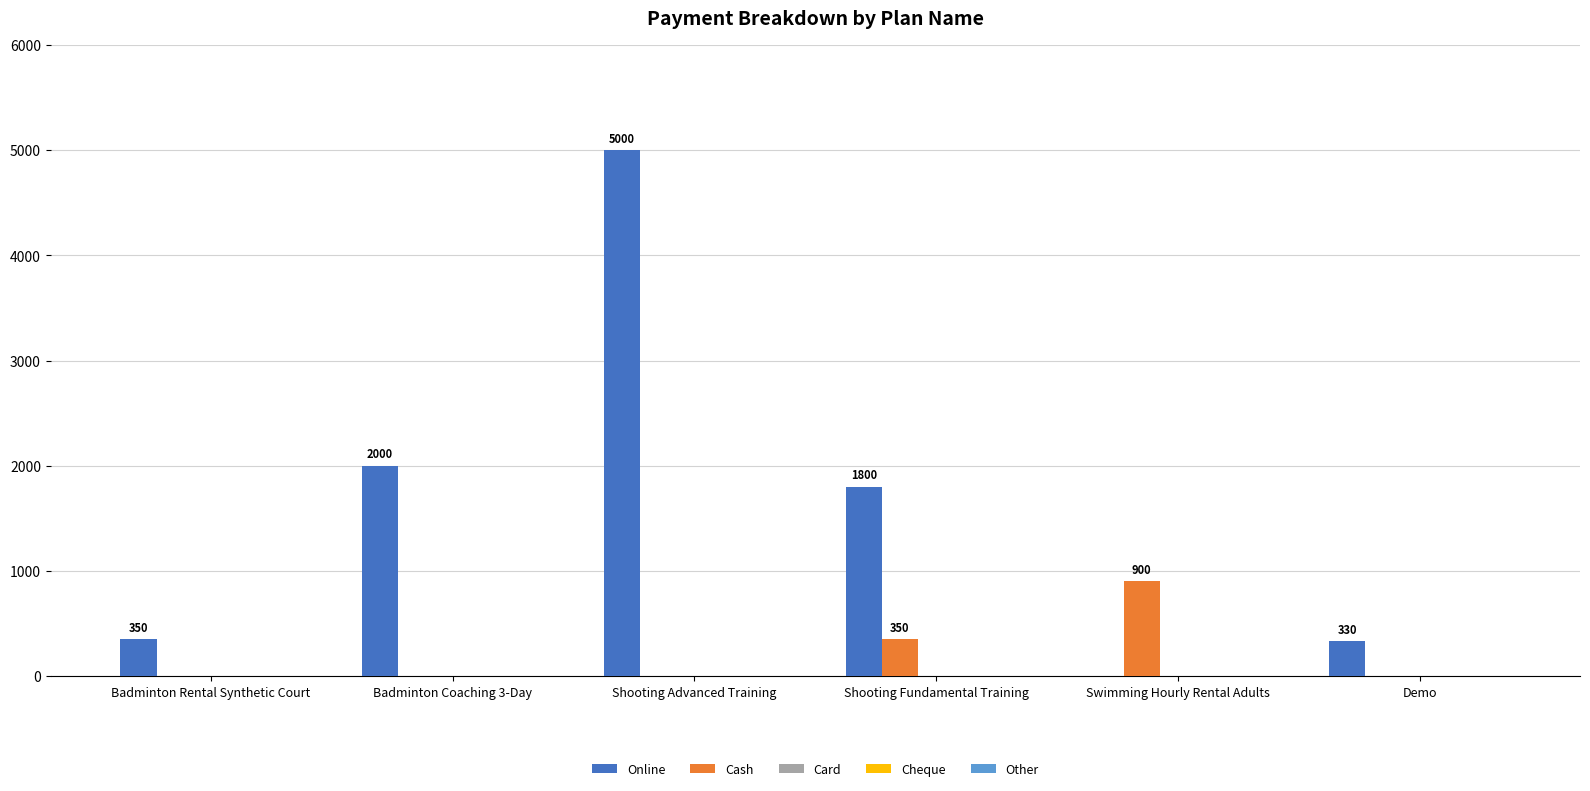

How many categories are shown in the chart?

6